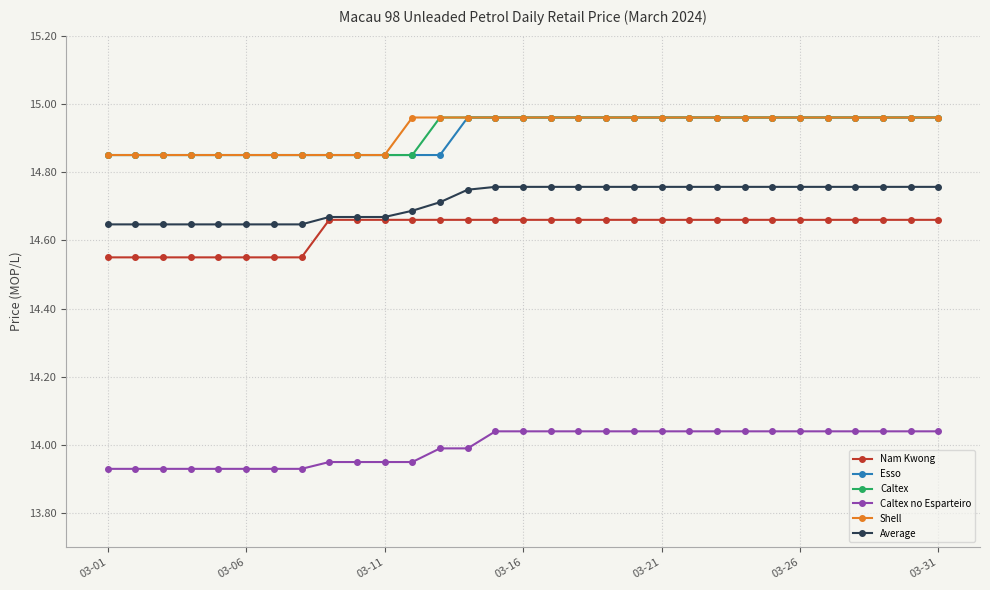

True or false: Caltex no Esparteiro and Nam Kwong cross at least once.

False